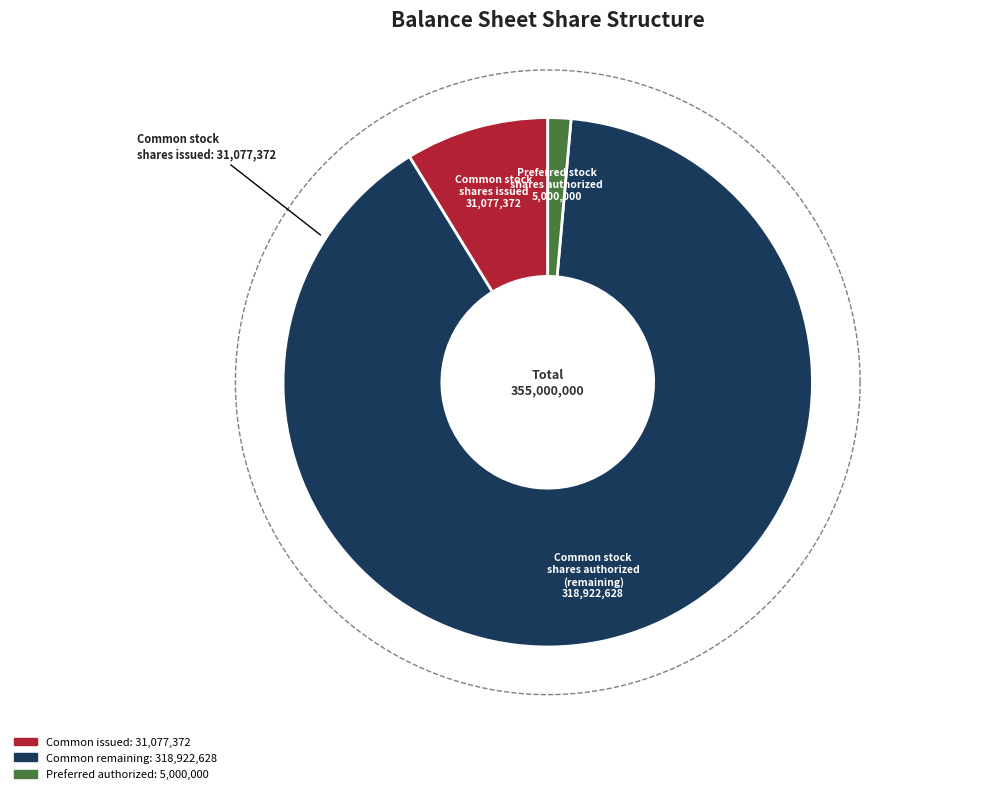

Count the number of slices in the pie.

3